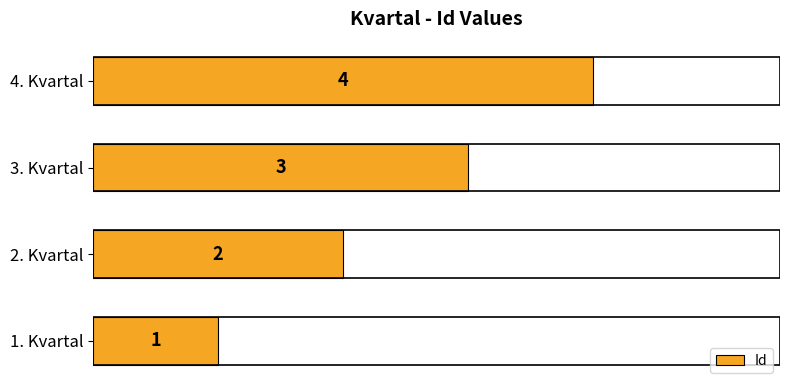

What is the minimum value shown in the chart?

1